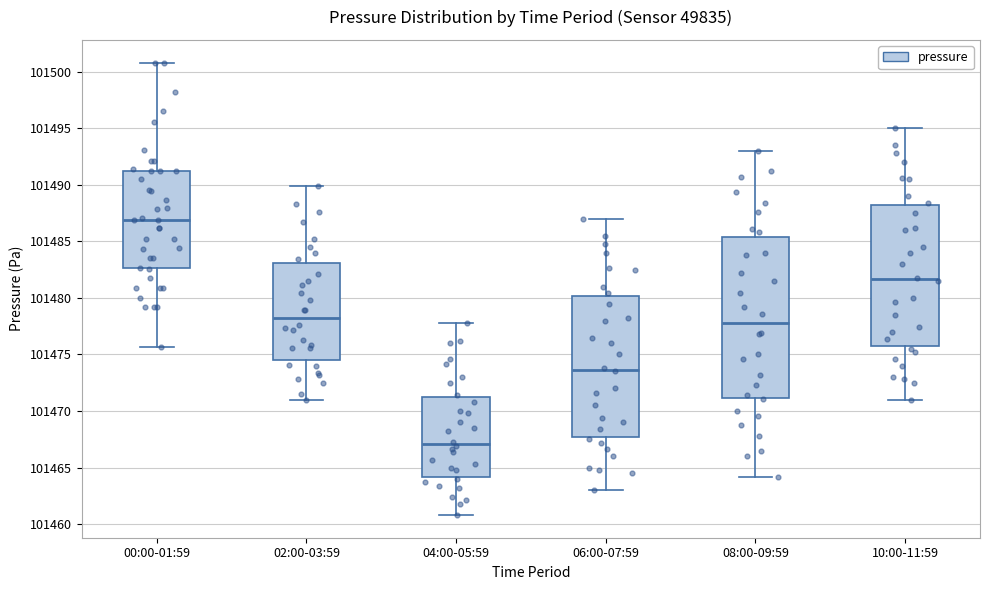

Reading left to right, transcribe this box plot: for each box, give where its median line is, the range the box spans, and where its two whiskers end, as read against the y-axis. The values are not printed on the chart, so give them approximately, as read against the axis.

00:00-01:59: median 101487.0, box 101482.5 to 101491.0, whiskers 101475.5 to 101501.0
02:00-03:59: median 101478.5, box 101474.5 to 101483.0, whiskers 101471.0 to 101490.0
04:00-05:59: median 101467.0, box 101464.0 to 101471.5, whiskers 101461.0 to 101478.0
06:00-07:59: median 101473.5, box 101467.5 to 101480.0, whiskers 101463.0 to 101487.0
08:00-09:59: median 101478.0, box 101471.0 to 101485.5, whiskers 101464.0 to 101493.0
10:00-11:59: median 101481.5, box 101475.5 to 101488.0, whiskers 101471.0 to 101495.0